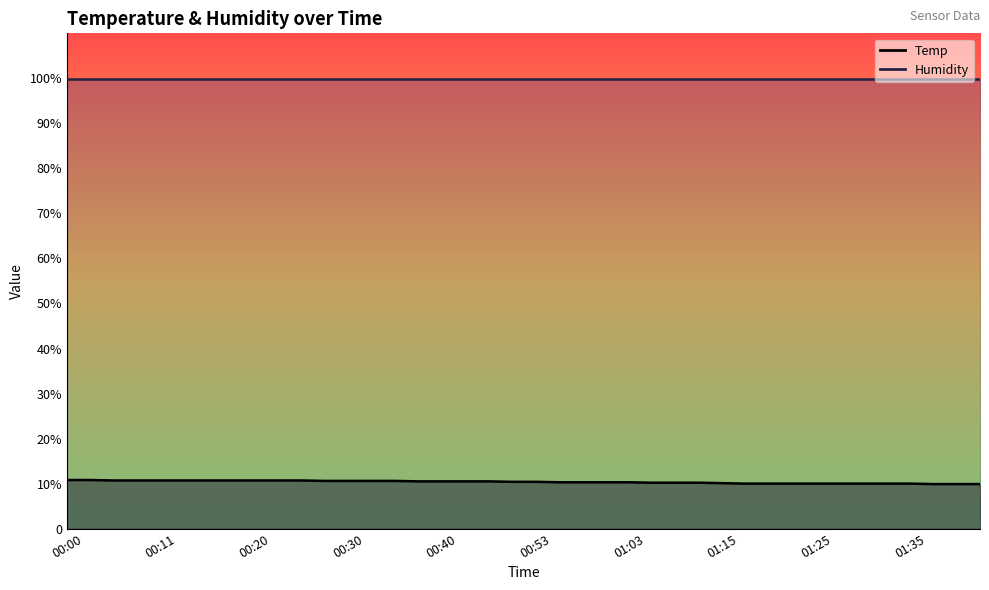

What is the sum of the values at 00:40 and 01:18?

20.5